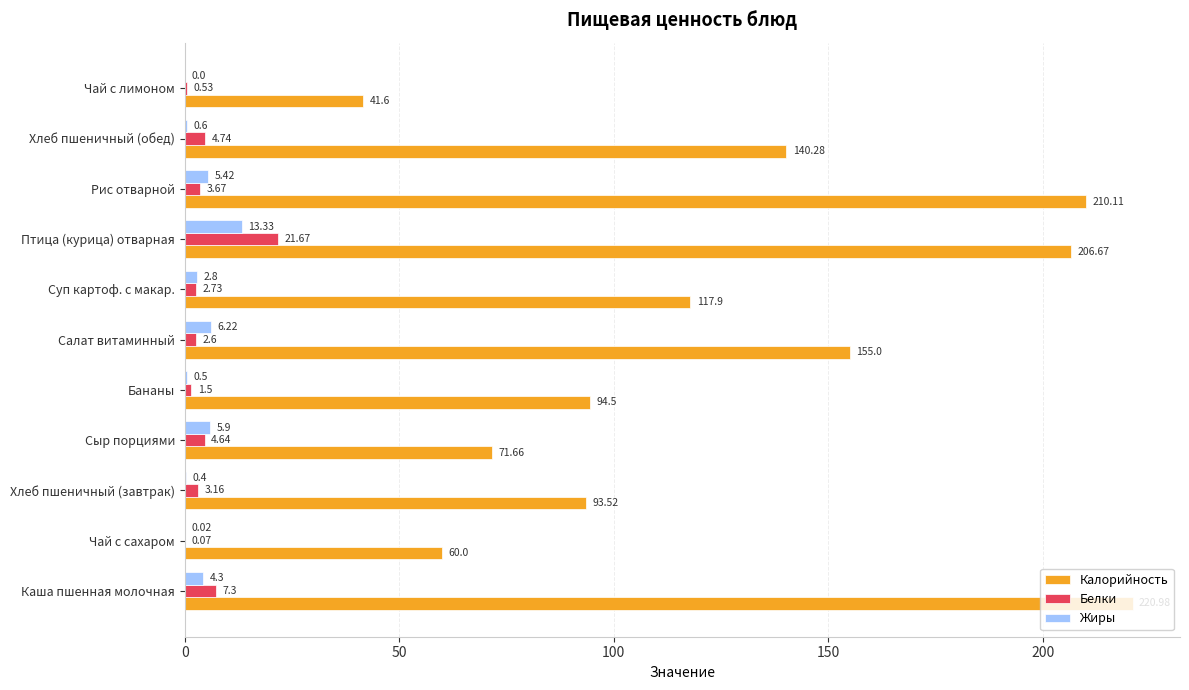

Which category has the highest value across all series?

Каша пшенная молочная